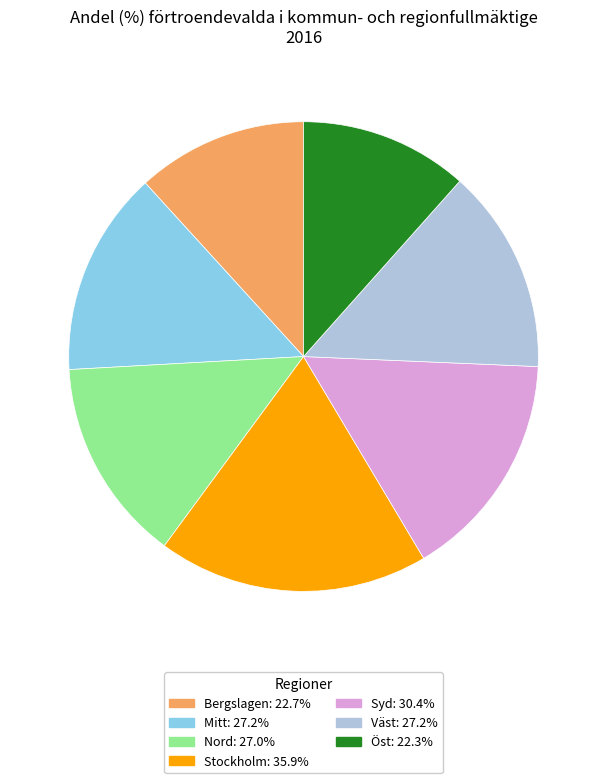

Between Stockholm and Väst, which is larger?

Stockholm